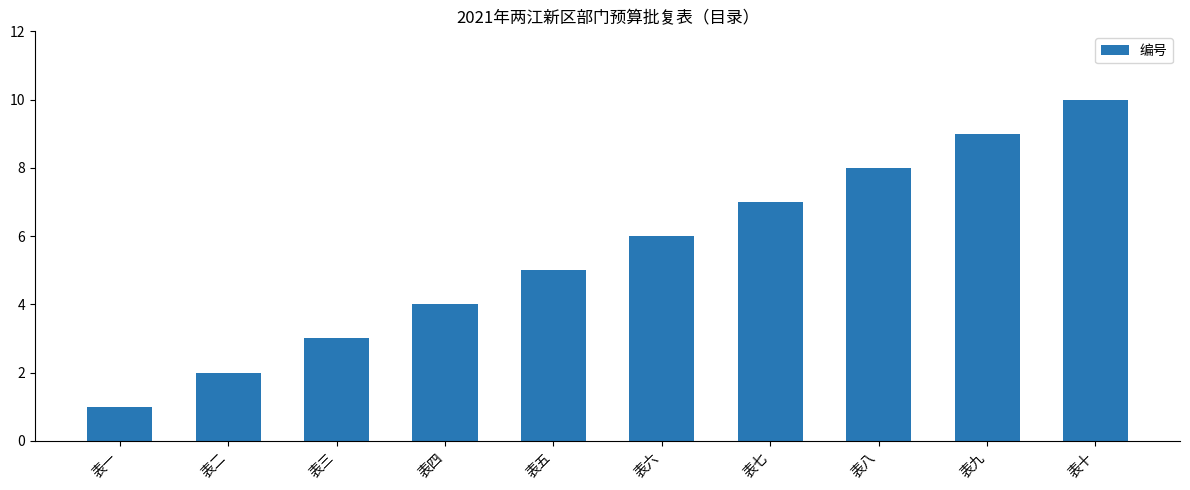

What is the difference between the maximum and minimum values?

9